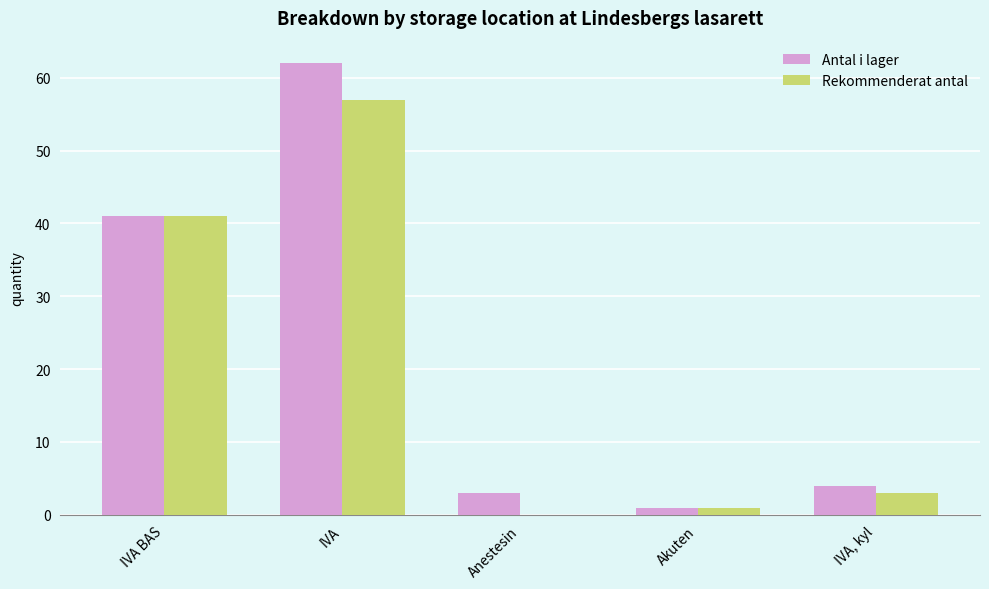

True or false: Rekommenderat antal has a value of 3 at IVA, kyl.

True